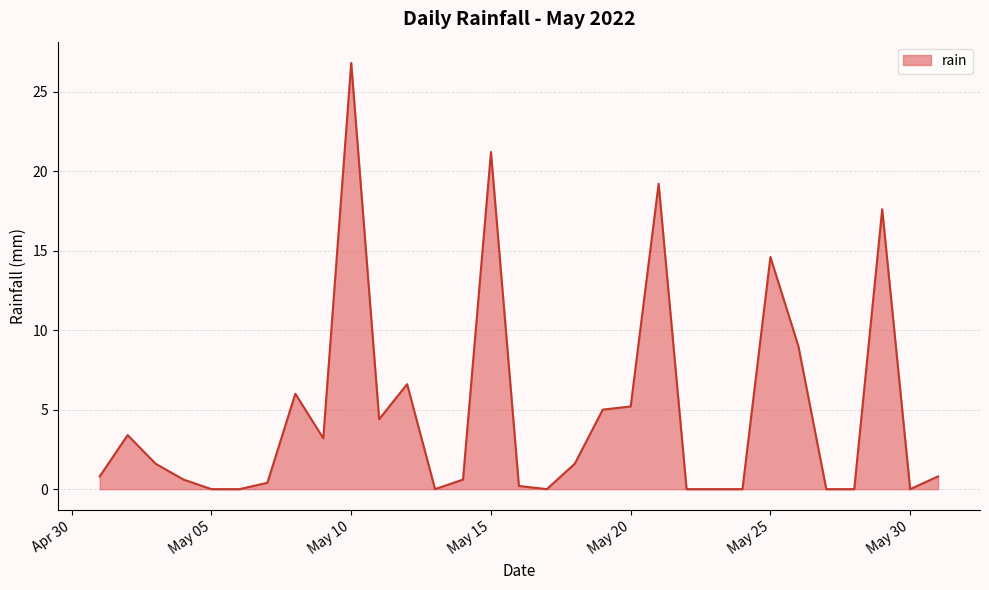

What is the difference between the maximum and minimum values?

26.8